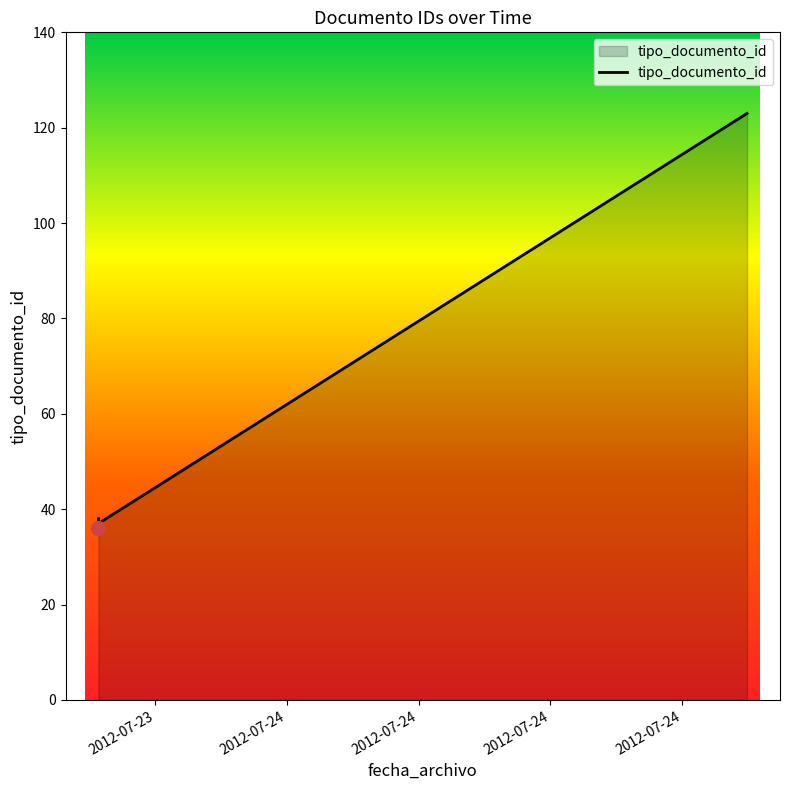

The chart shows a value of 38 at 2012-07-23. True or false?

True